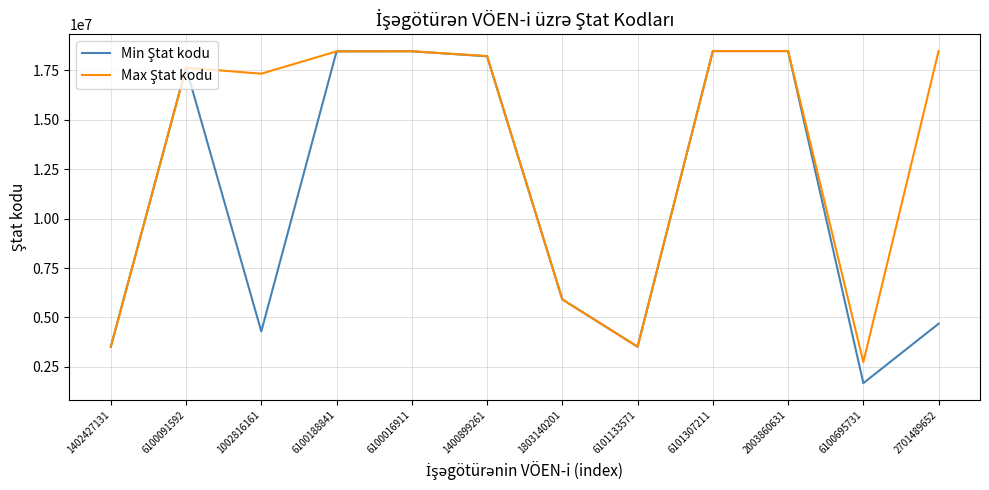

What is the greatest value displayed?

18472046